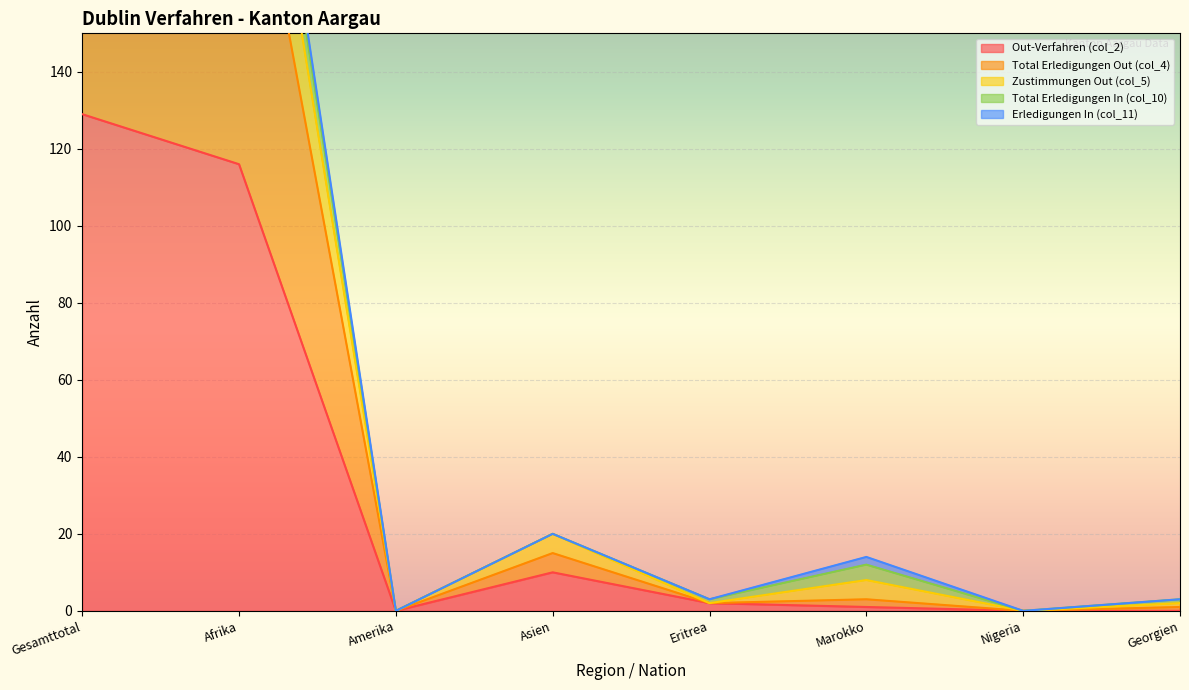

What is the spread (max minus min) of values at Asien?

10